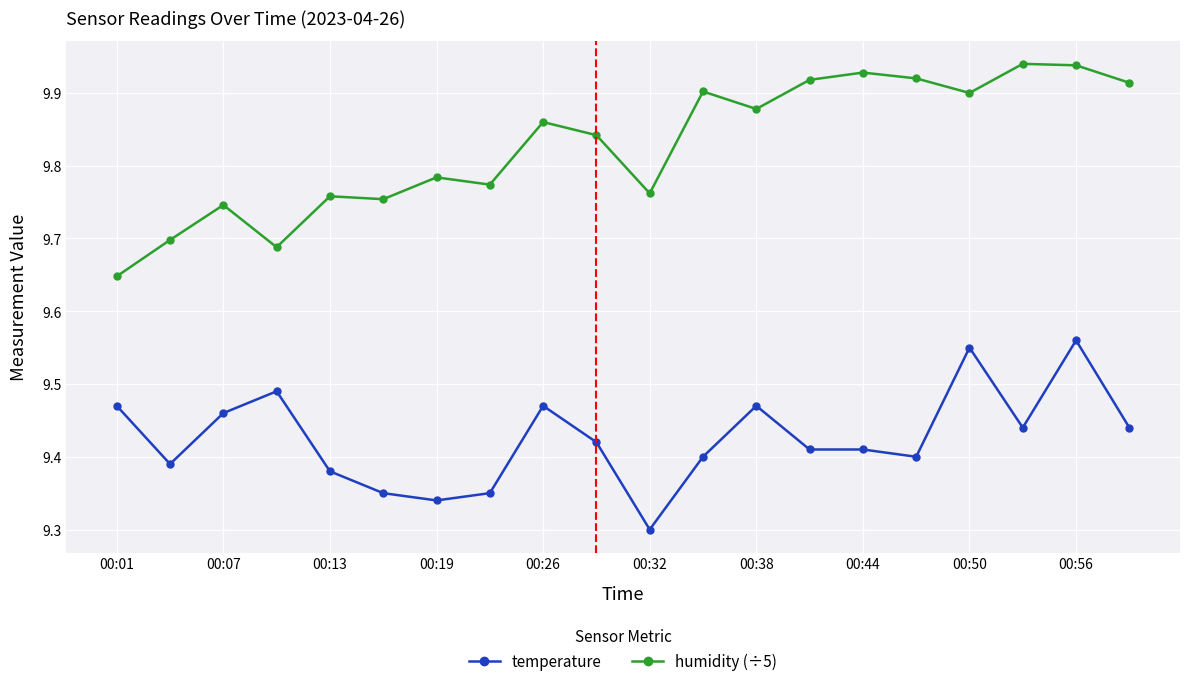

Which series has the largest range (max minus min)?

humidity (÷5)